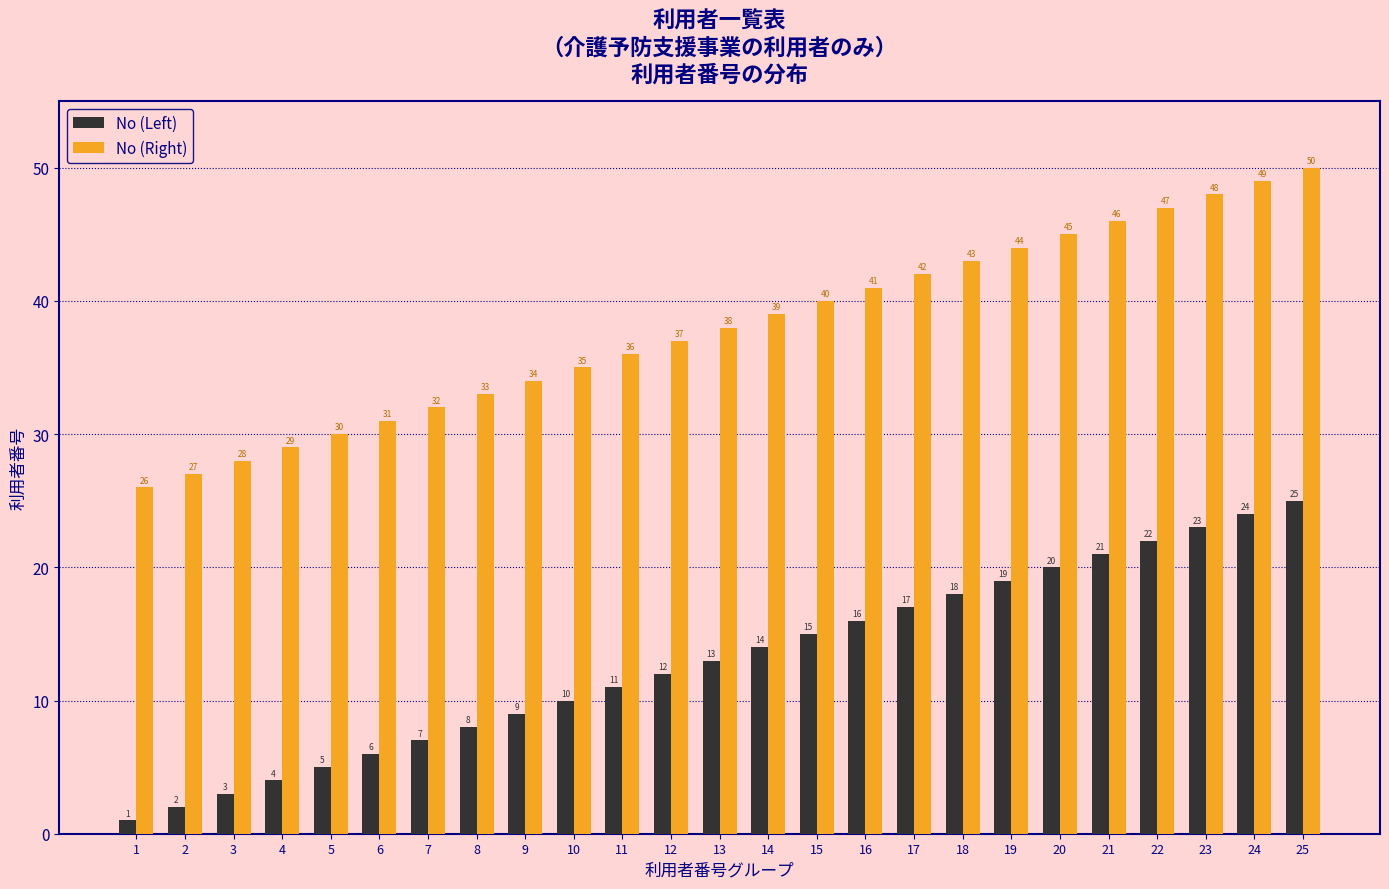

How many bars are there in each group?

2